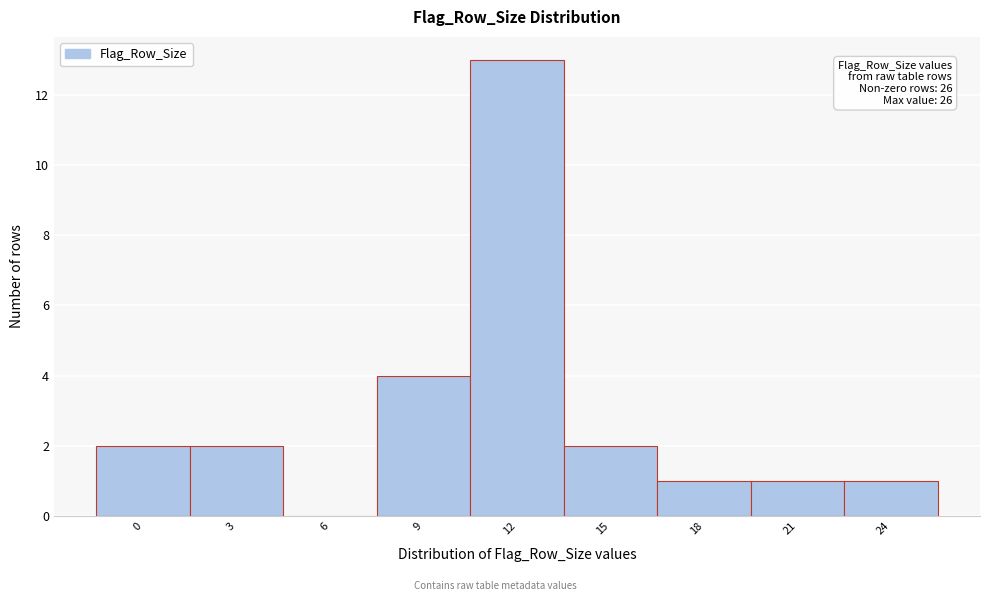

Reading right to left, list all the values displayed in this chart.

24=1	21=1	18=1	15=2	12=13	9=4	6=0	3=2	0=2